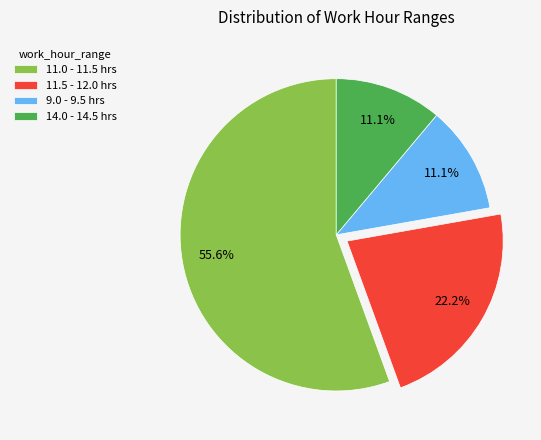

Which category has the biggest portion of the pie?

11.0 - 11.5 hrs